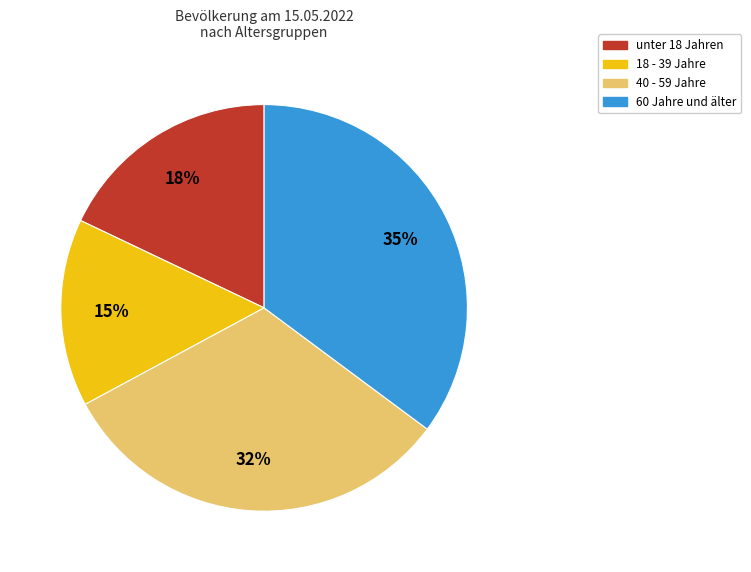

Count the number of slices in the pie.

4